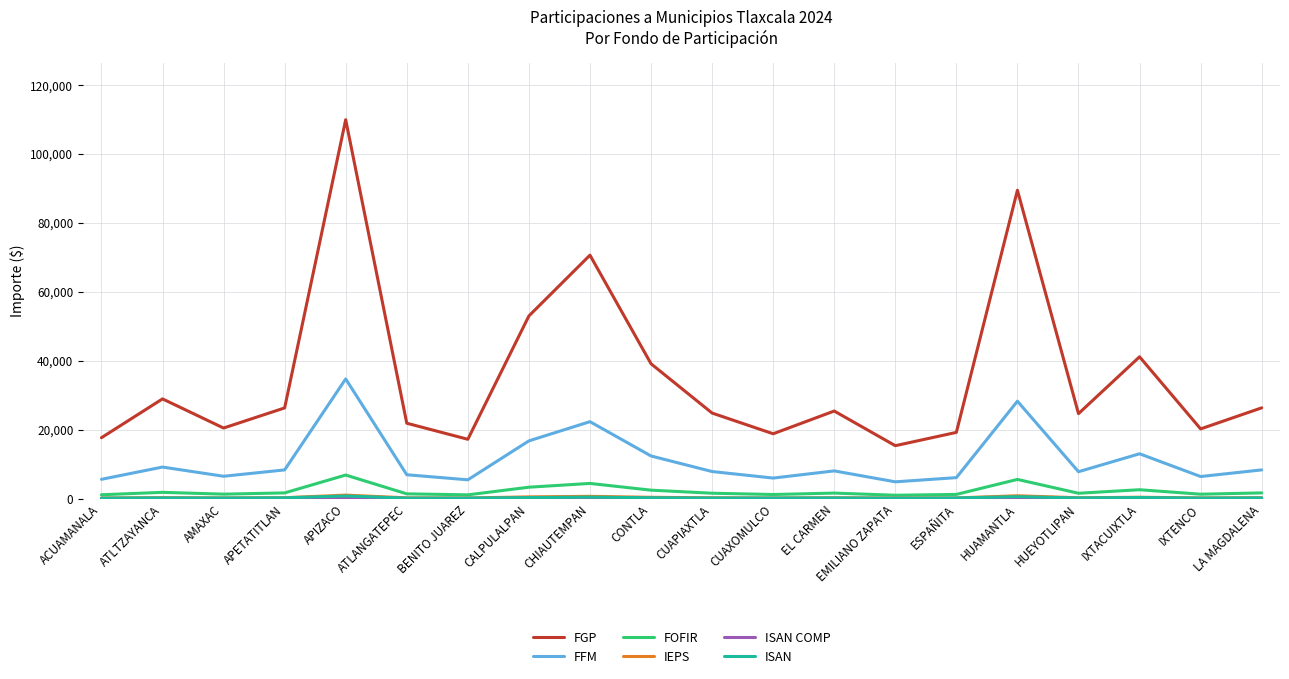

What are all the series names shown in the legend?

FGP, FFM, FOFIR, IEPS, ISAN COMP, ISAN